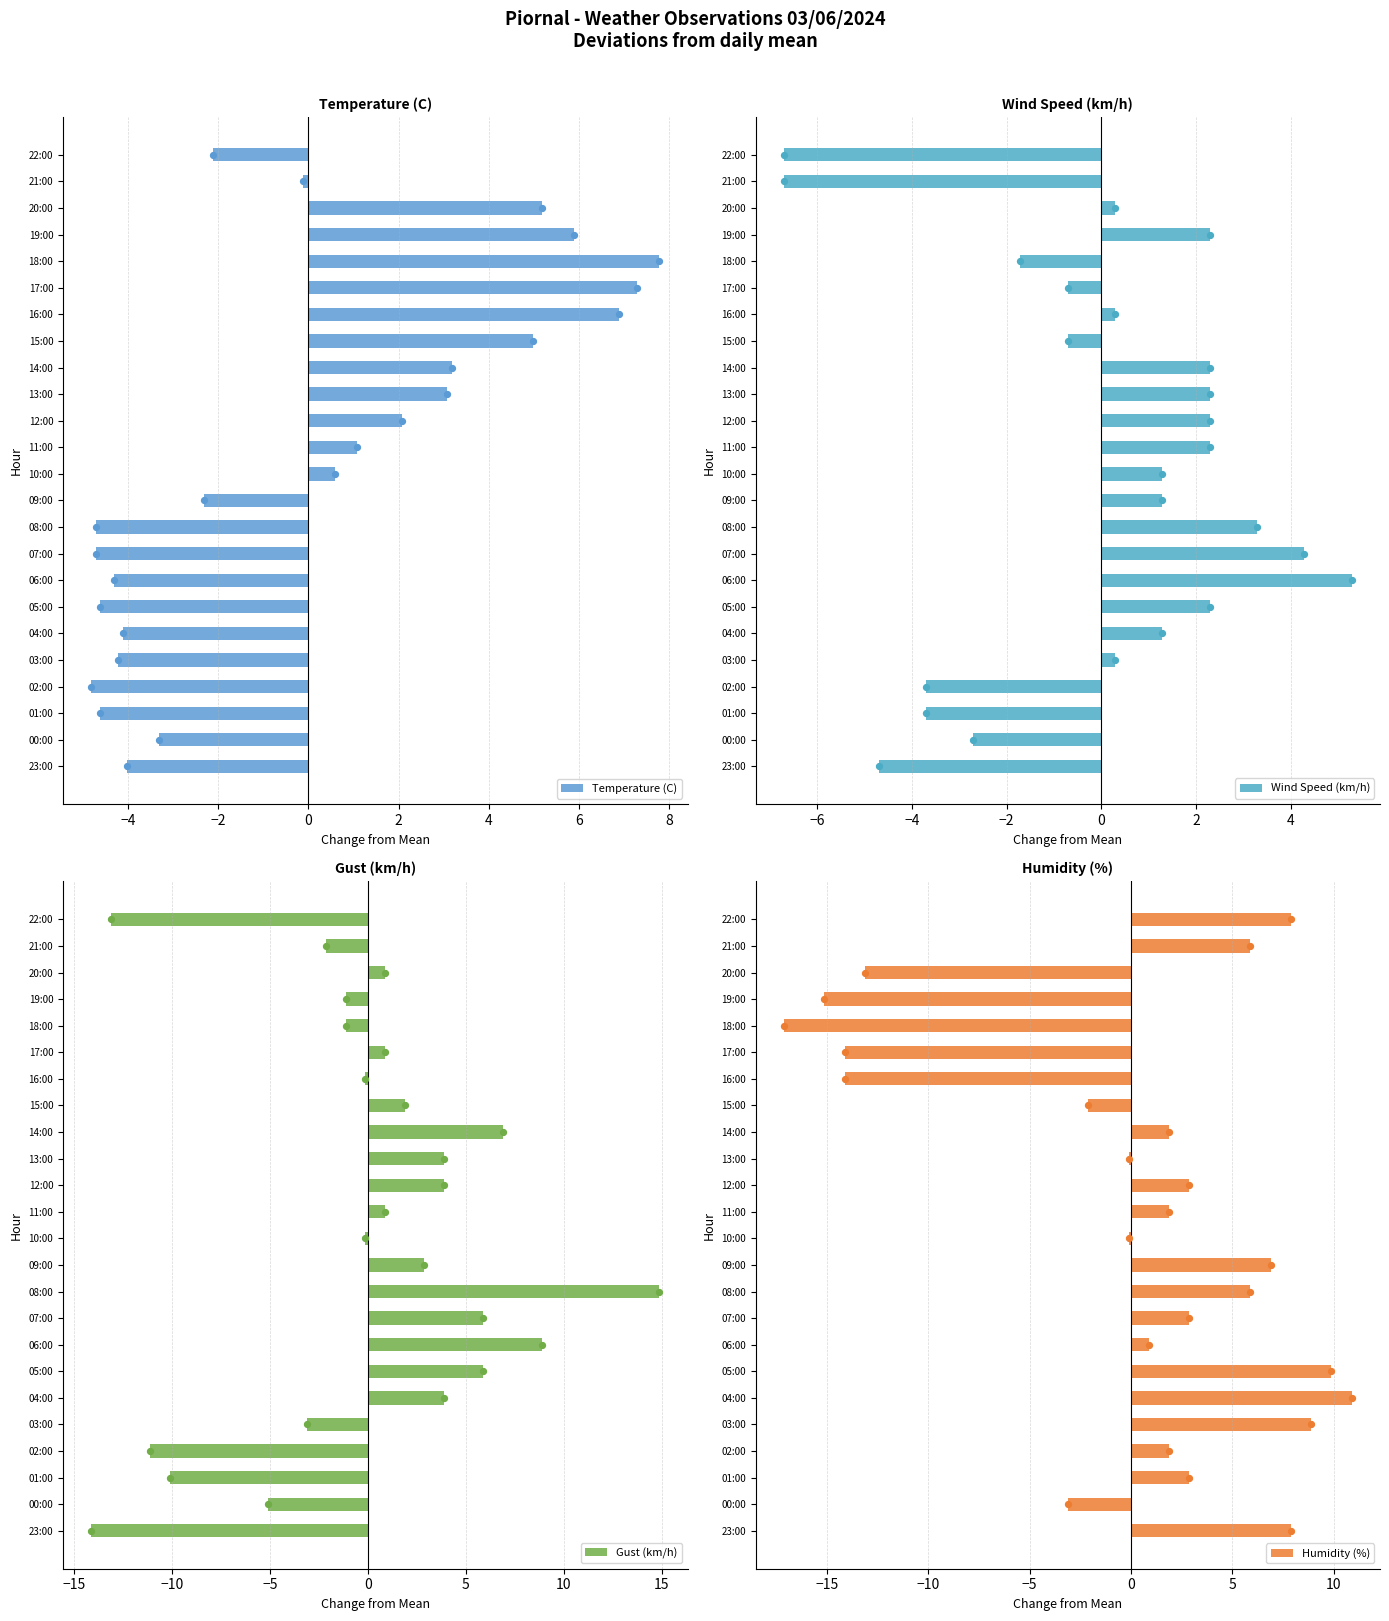

Which series has the largest total across all categories?

Wind Speed (km/h)